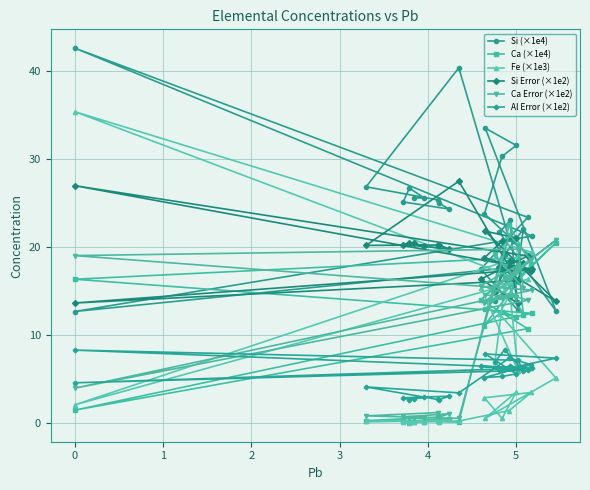

At which category does Ca Error (×1e2) reach its first local peak?

2